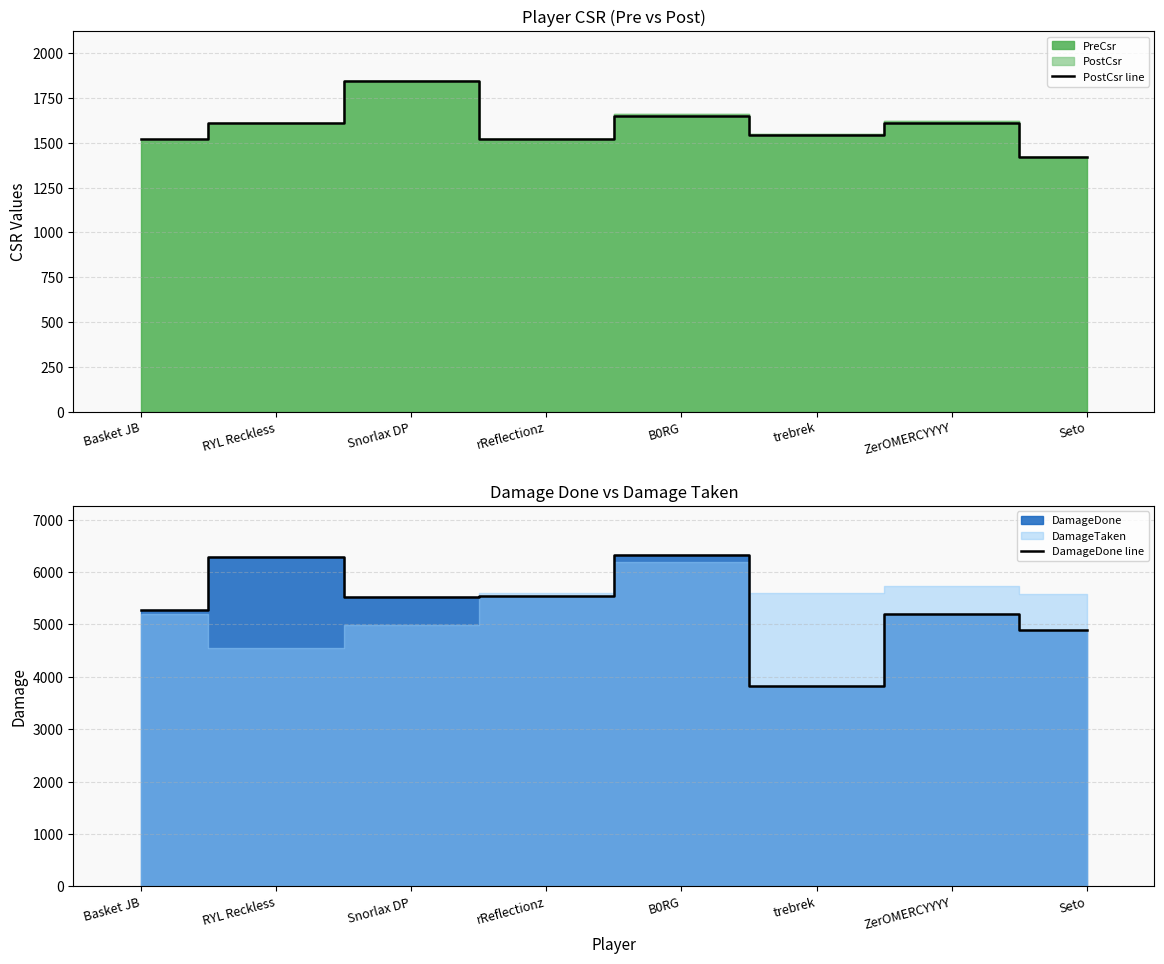

Where is PostCsr line nearest to the value 1634?

B0RG